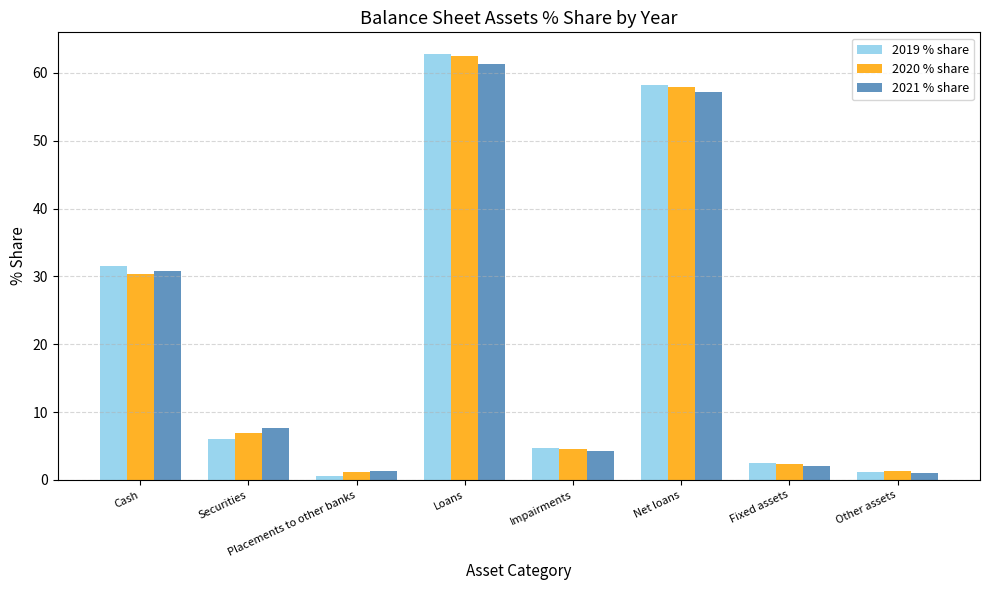

What is the greatest value displayed?

62.9